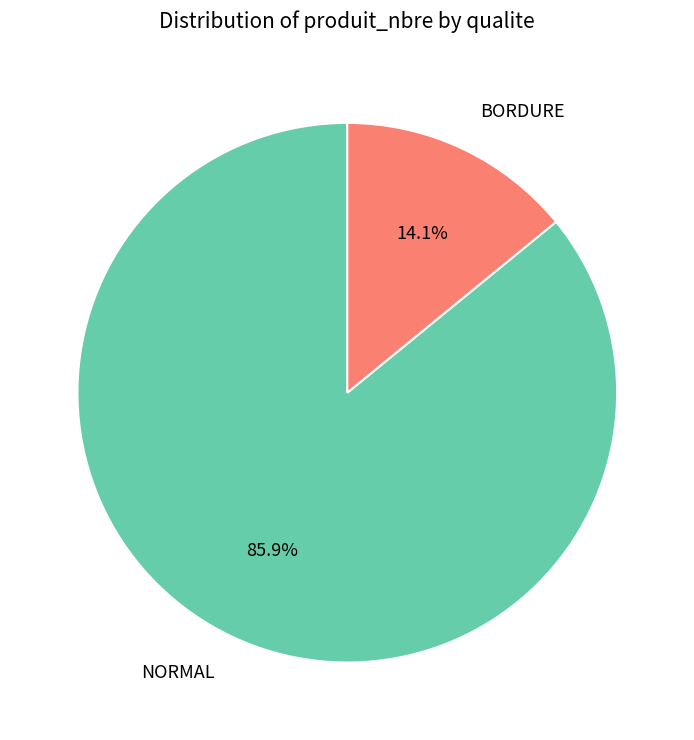

Rank the categories by value from lowest to highest.

BORDURE, NORMAL